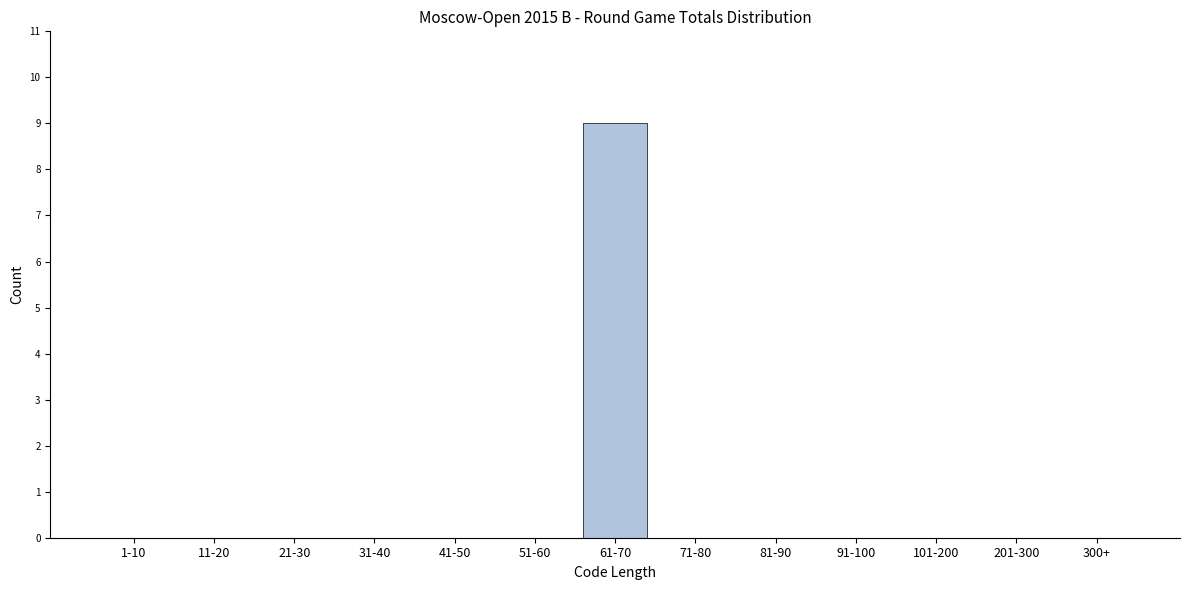

Reading left to right, transcribe all the data shown in this chart.

1-10=0	11-20=0	21-30=0	31-40=0	41-50=0	51-60=0	61-70=9	71-80=0	81-90=0	91-100=0	101-200=0	201-300=0	300+=0